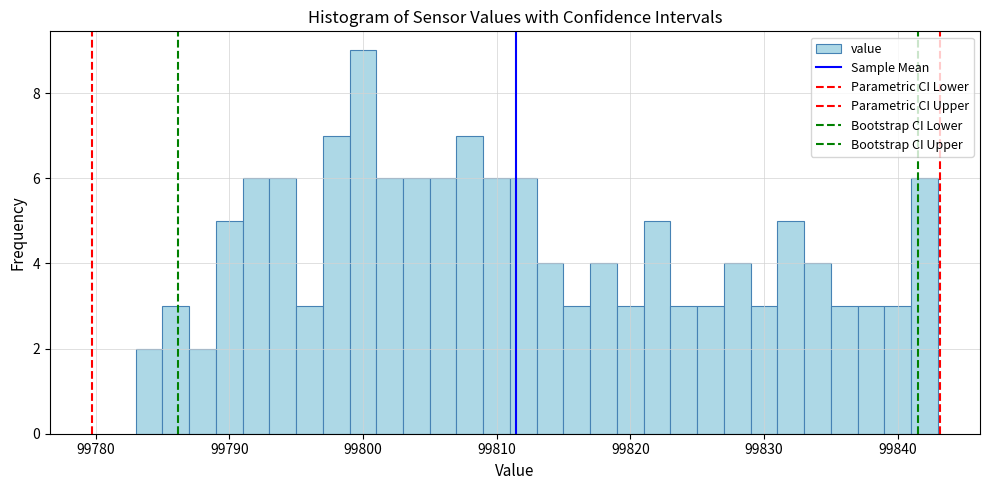

Around what value on the x-axis is the tallest bar? Give the approximate position of its centre, as read against the axis.

99800